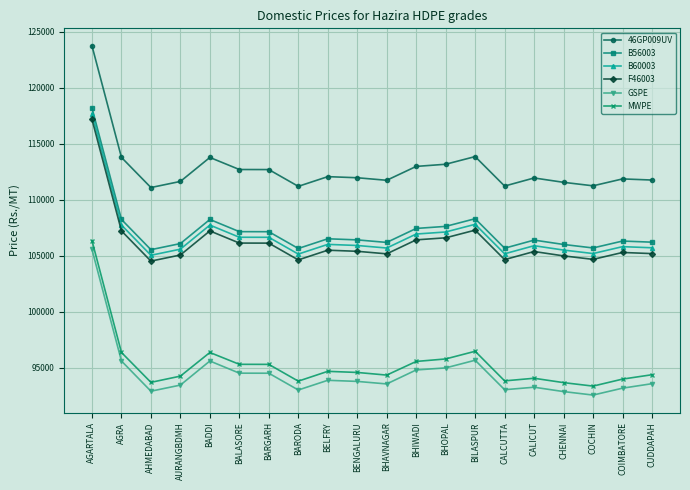

What is the total value across all series at AGRA?

629006